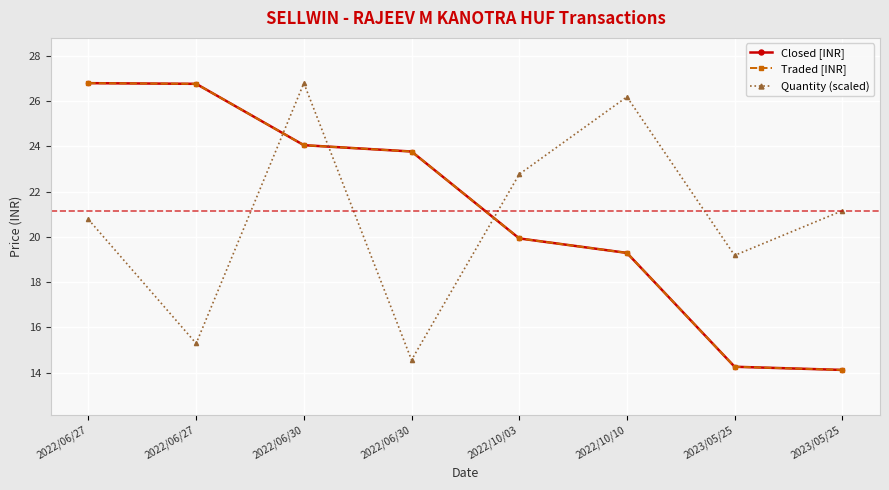

Does the chart have visible grid lines?

Yes